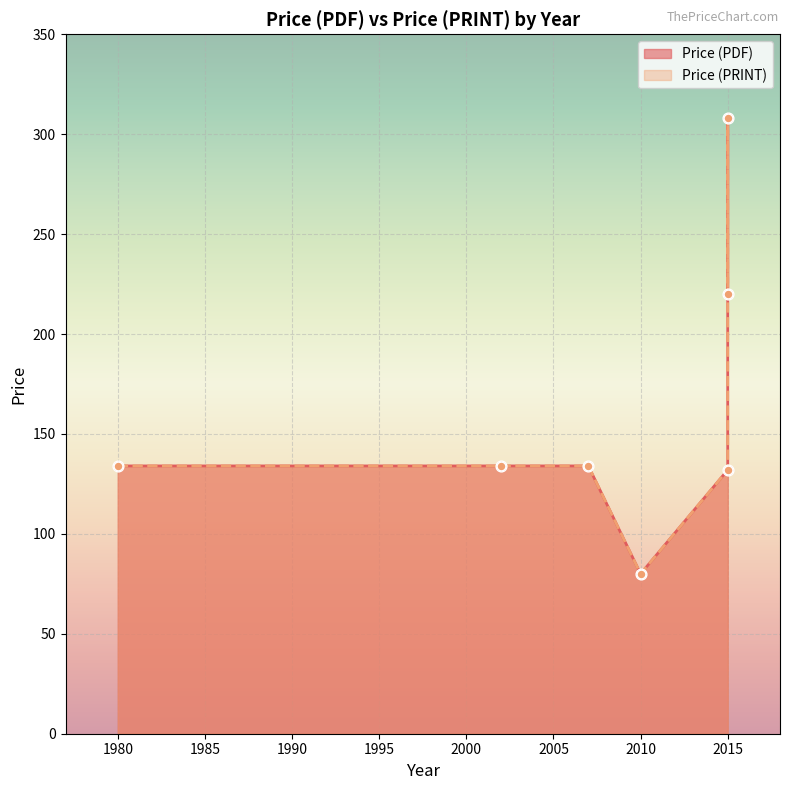

Is the value of Price (PDF) at 1980 greater than the value of Price (PRINT) at 2002?

No